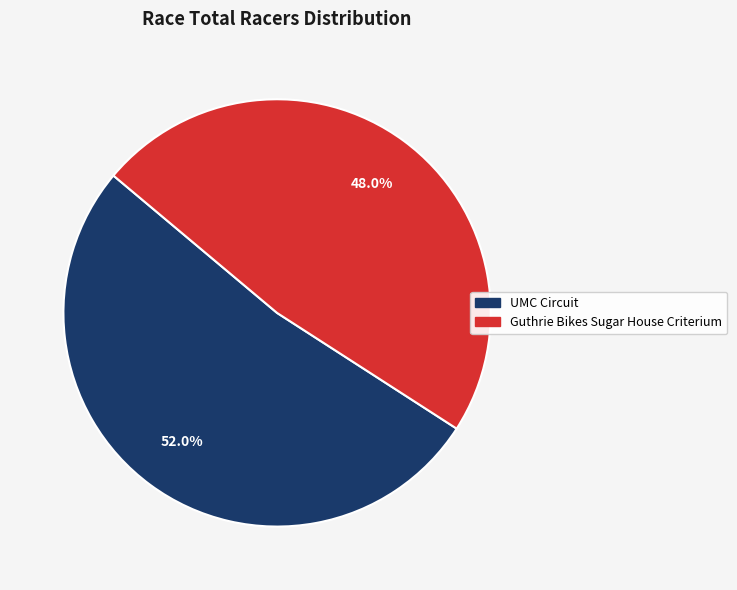

What portion of the pie excludes UMC Circuit?

48.0%